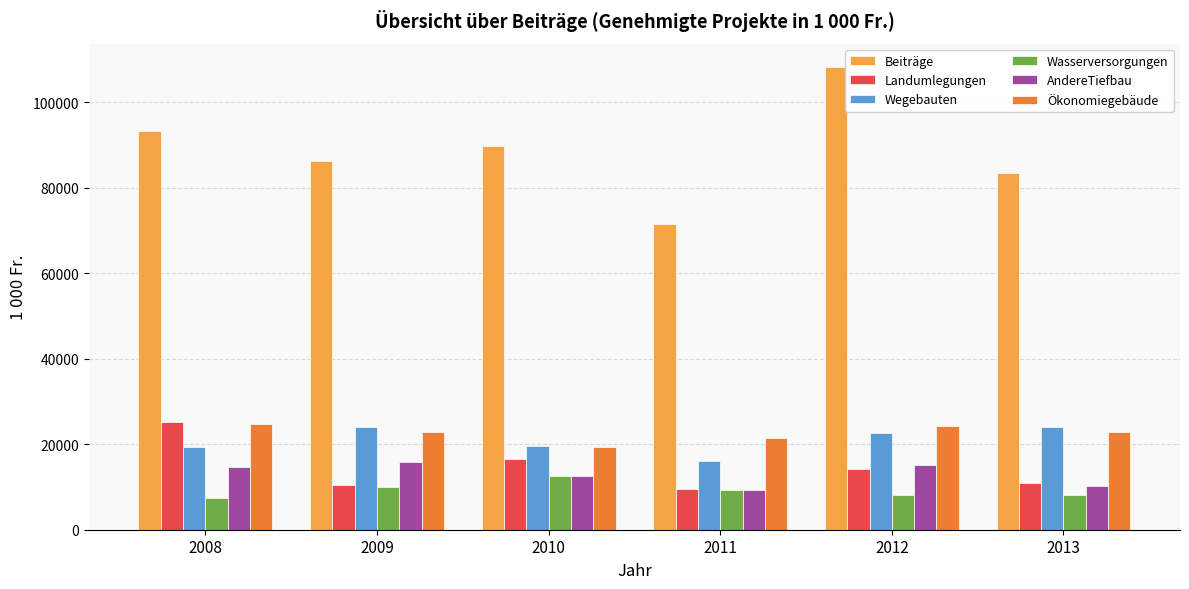

Which category has the highest value in the Beiträge series?

2012